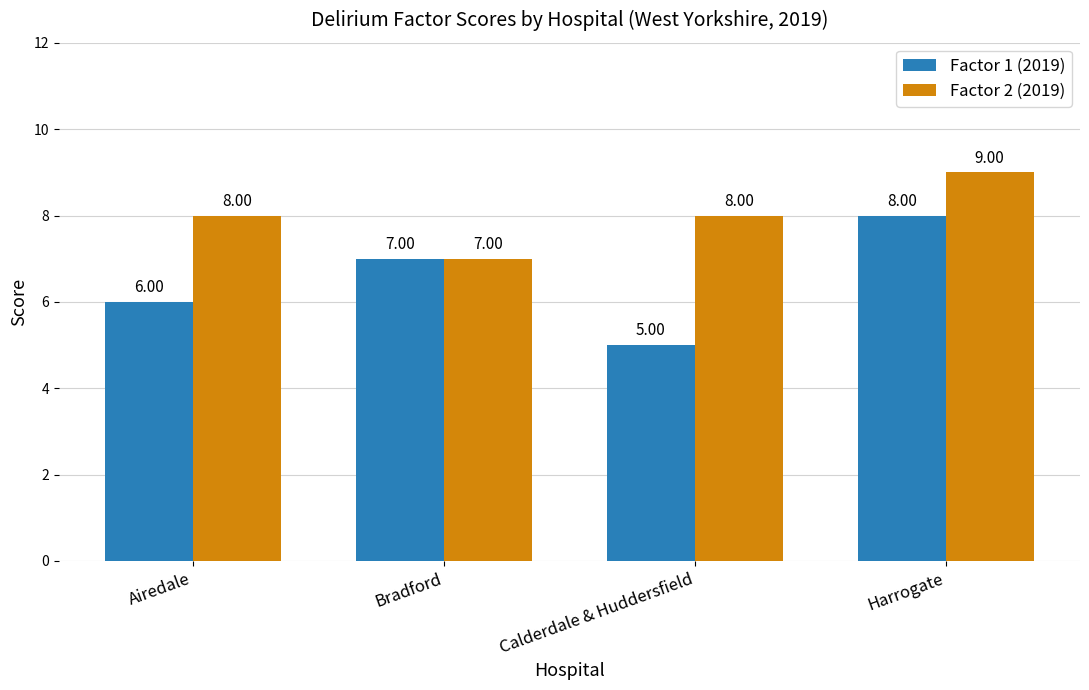

True or false: Factor 1 (2019) has a value of 8 at Harrogate.

True